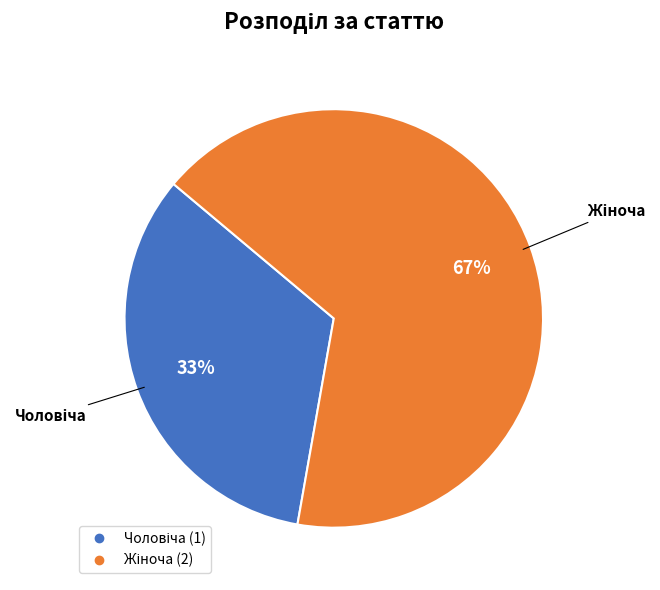

Is there a majority slice in this chart?

Yes